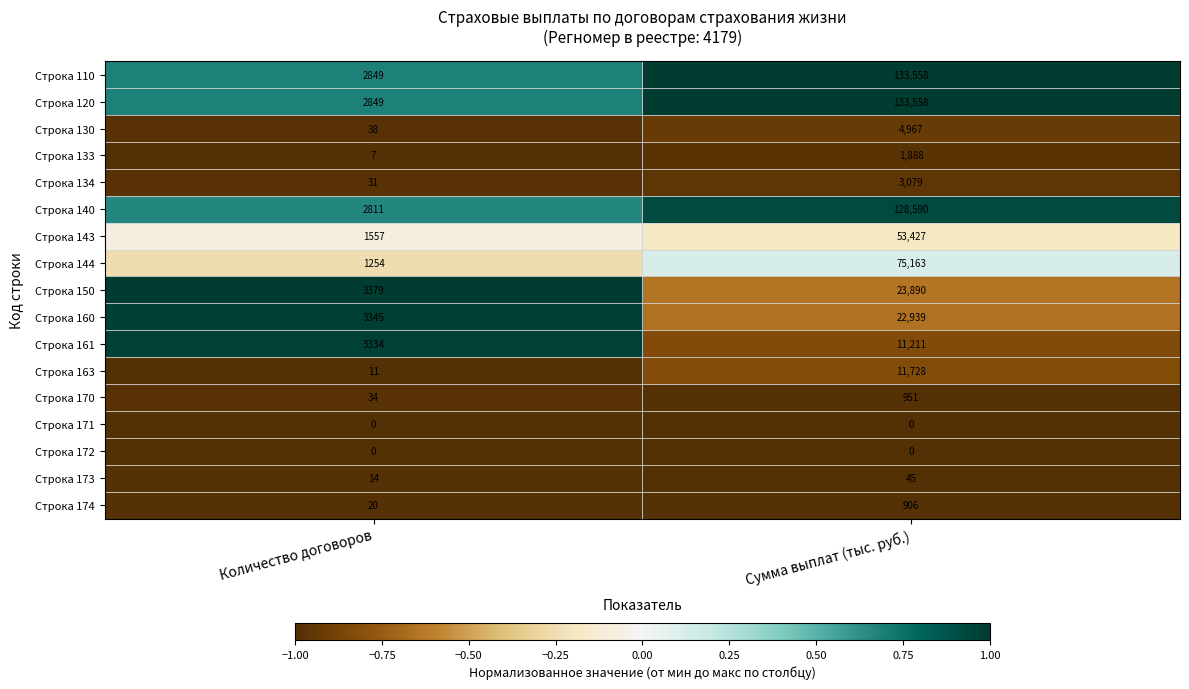

What is the difference between the maximum and minimum values in the Строка 120 series?

130709